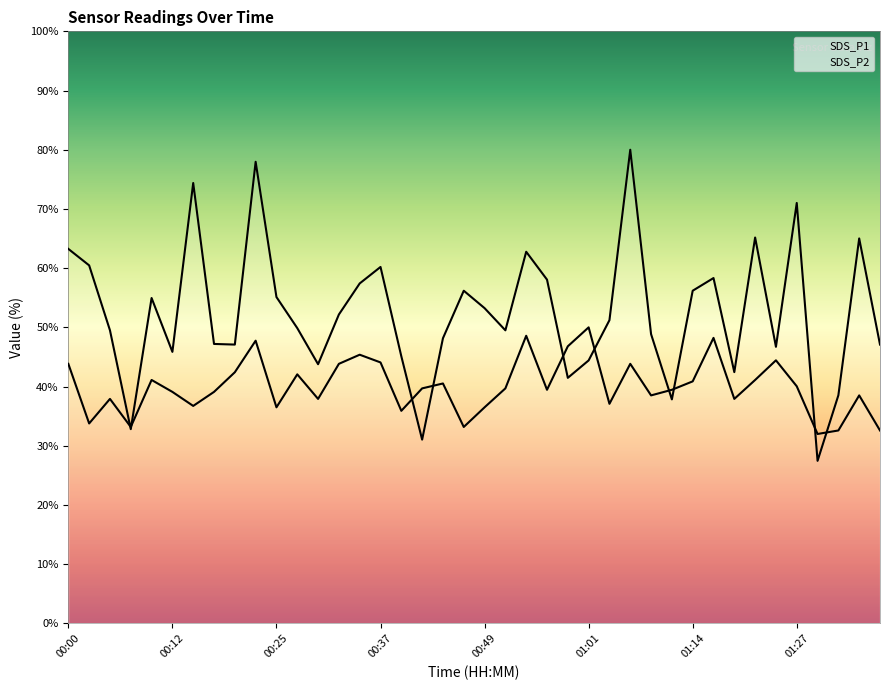

Reading left to right, list all the values displayed in this chart.

SDS_P1: 00:00=63.3	00:03=60.5	00:05=49.5	00:08=32.8	00:10=55.0	00:12=45.9	00:15=74.4	00:17=47.2	00:20=47.1	00:22=78.0	00:25=55.1	00:27=49.9	00:30=43.8	00:32=52.2	00:34=57.4	00:37=60.2	00:39=45.1	00:42=31.0	00:44=48.2	00:47=56.2	00:49=53.2	00:52=49.5	00:54=62.8	00:57=58.1	00:59=41.5	01:01=44.4	01:04=51.2	01:07=80.0	01:09=48.9	01:12=37.8	01:14=56.2	01:17=58.3	01:19=42.4	01:22=65.2	01:25=46.7	01:27=71.0	01:30=27.5	01:32=38.5	01:35=65.0	01:37=47.1
SDS_P2: 00:00=43.8	00:03=33.8	00:05=37.9	00:08=33.2	00:10=41.1	00:12=39.1	00:15=36.7	00:17=39.1	00:20=42.4	00:22=47.7	00:25=36.5	00:27=42.1	00:30=37.9	00:32=43.8	00:34=45.4	00:37=44.1	00:39=35.9	00:42=39.7	00:44=40.5	00:47=33.2	00:49=36.5	00:52=39.7	00:54=48.6	00:57=39.5	00:59=46.8	01:01=50.0	01:04=37.1	01:07=43.8	01:09=38.5	01:12=39.5	01:14=40.9	01:17=48.2	01:19=37.9	01:22=41.1	01:25=44.4	01:27=40.0	01:30=32.0	01:32=32.6	01:35=38.5	01:37=32.6